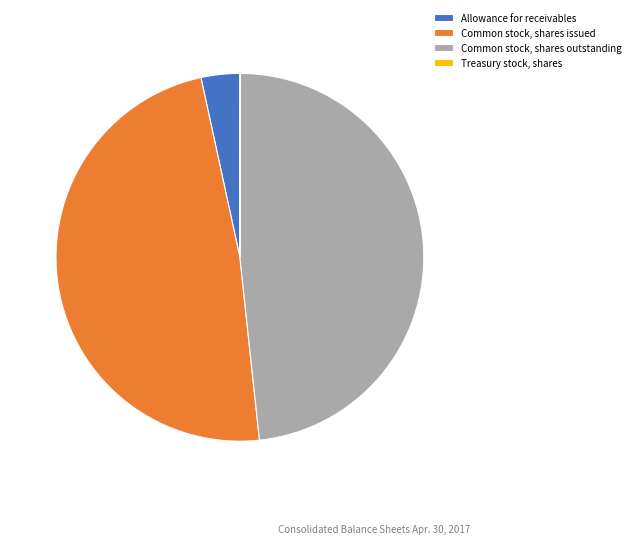

Does Common stock, shares issued represent more than half of the total?

No